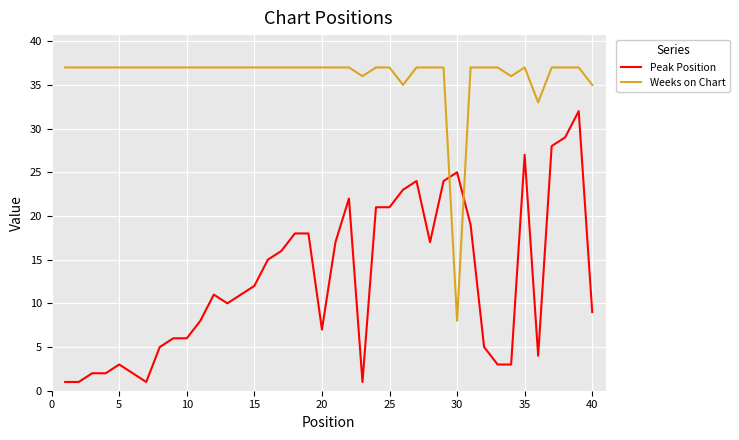

Rank the series by their average value, from highest to lowest.

Weeks on Chart, Peak Position